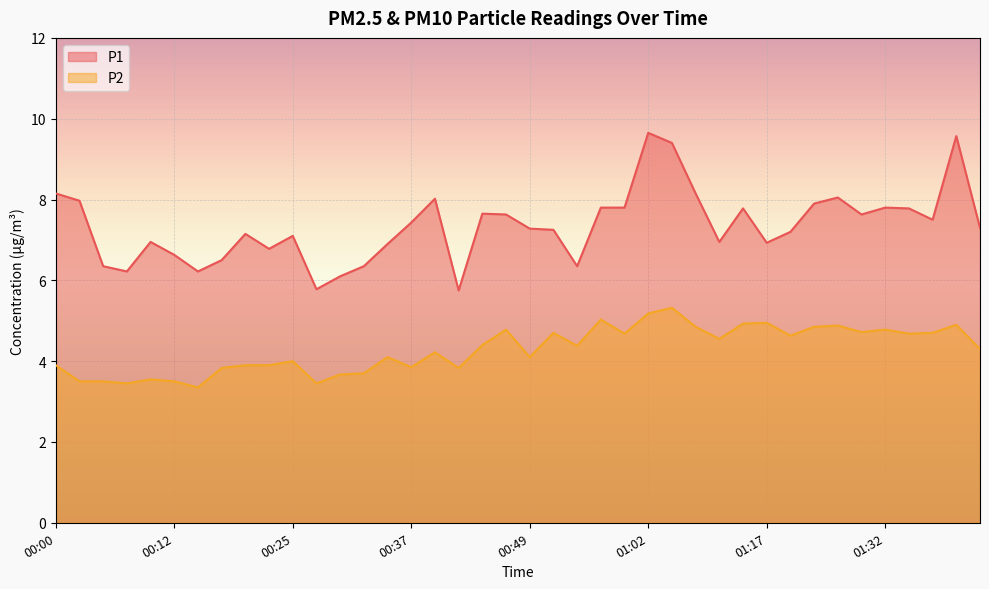

Which series has the largest range (max minus min)?

P1